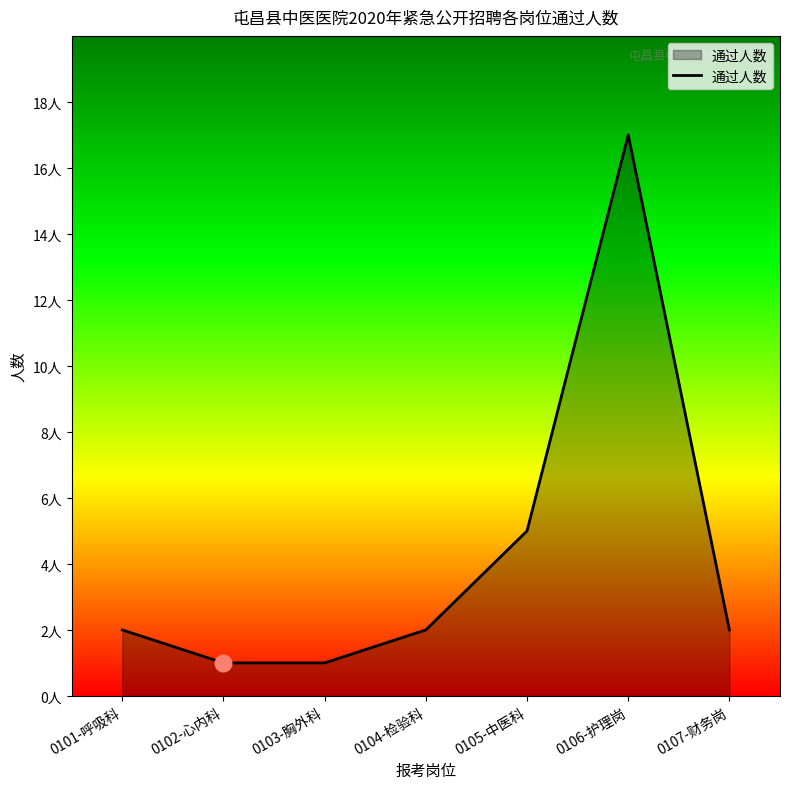

At which category does the chart reach its peak across all series?

0106-护理岗